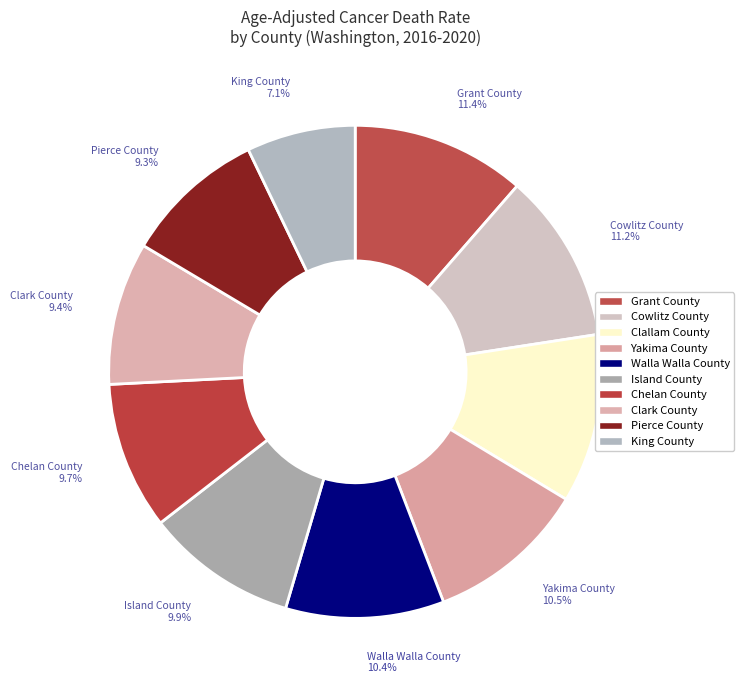

To the nearest percent, what is the average slice percentage?

10%